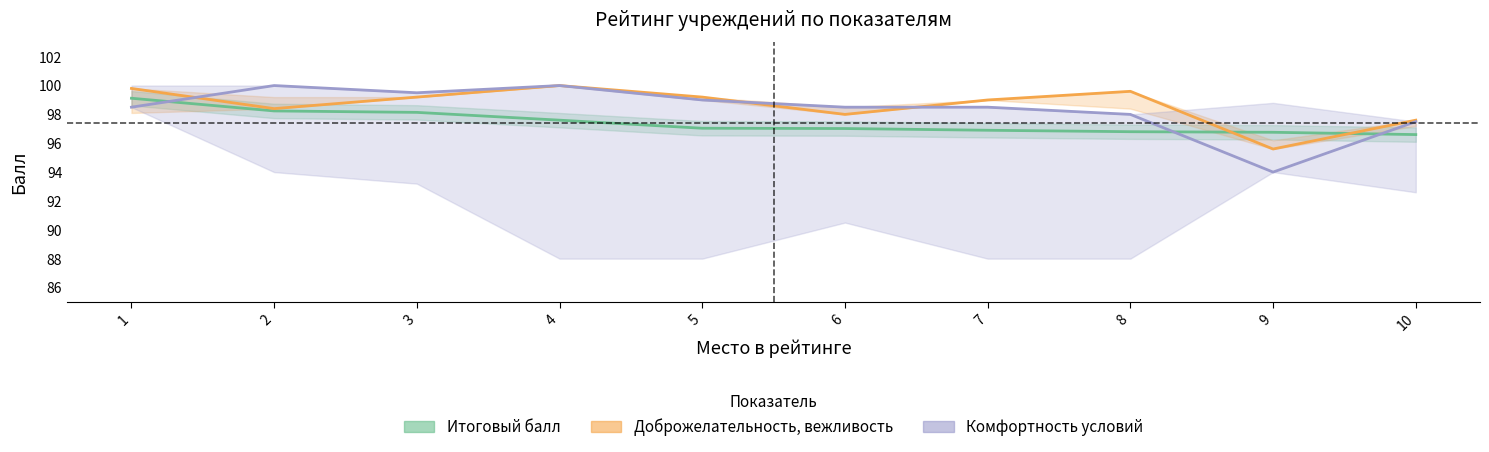

True or false: Итоговый балл and Доброжелательность, вежливость cross at least once.

True